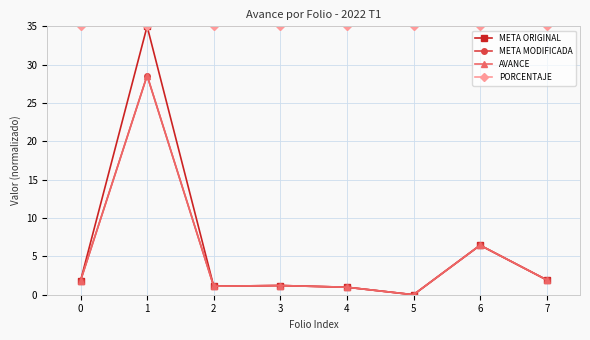

True or false: META ORIGINAL and PORCENTAJE intersect in this chart.

False